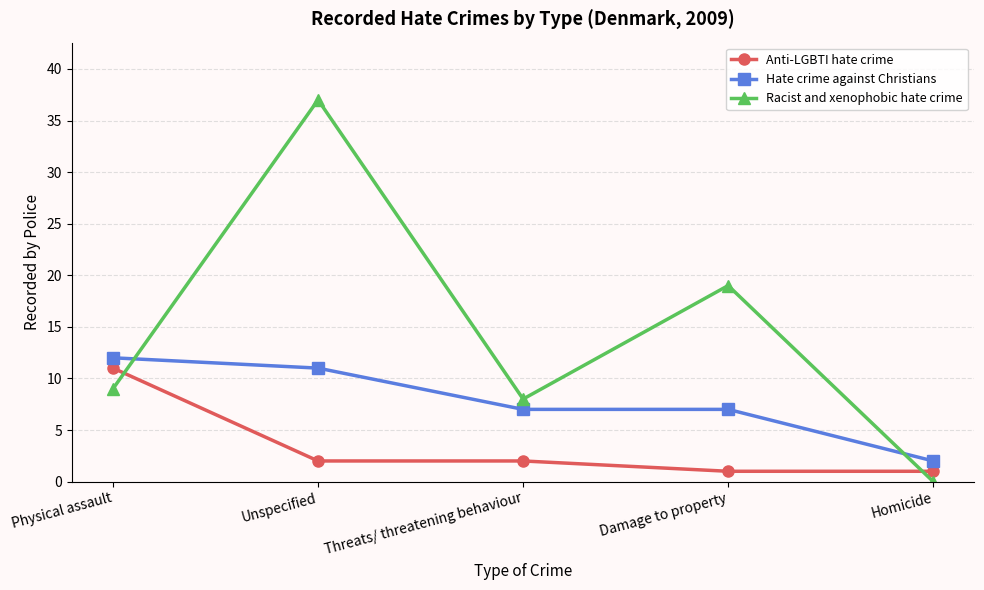

The value of Anti-LGBTI hate crime at Physical assault is 3. True or false?

False